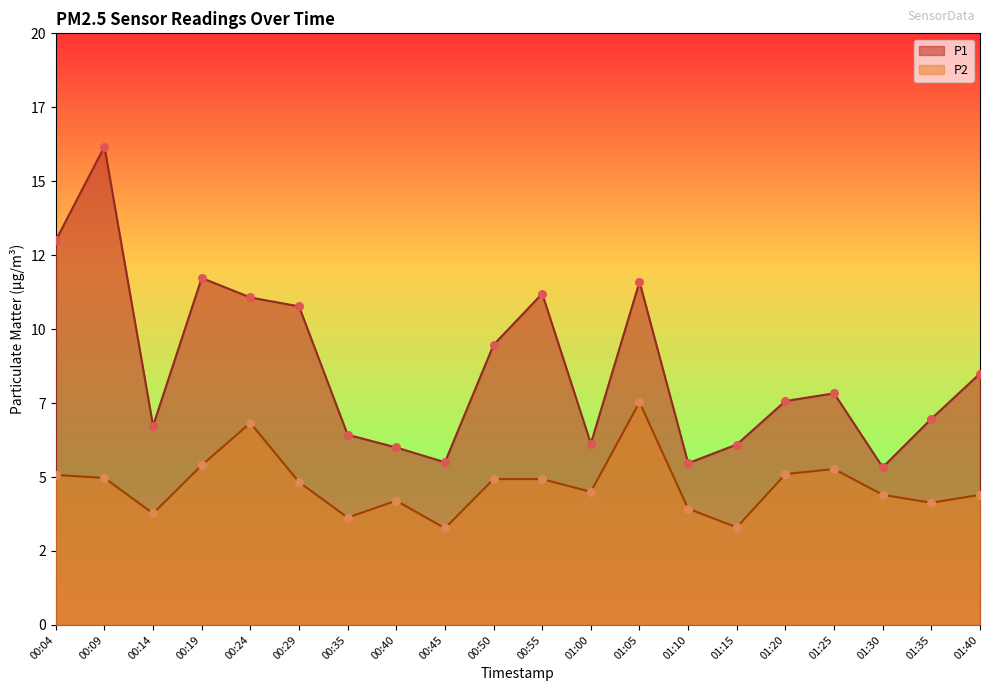

What are all the series names shown in the legend?

P1, P2